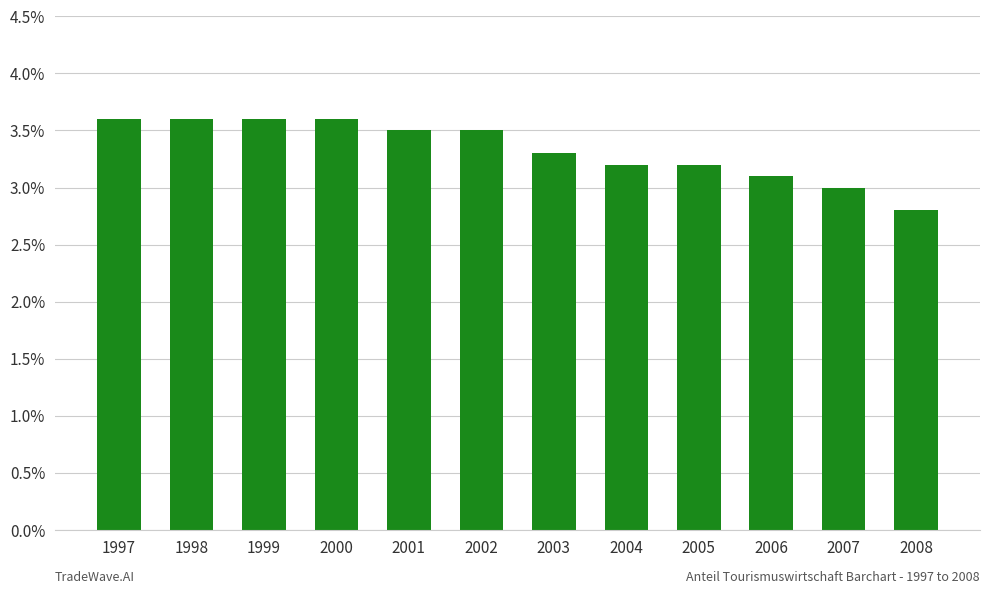

Reading left to right, extract all data points from this chart.

3.6	3.6	3.6	3.6	3.5	3.5	3.3	3.2	3.2	3.1	3.0	2.8